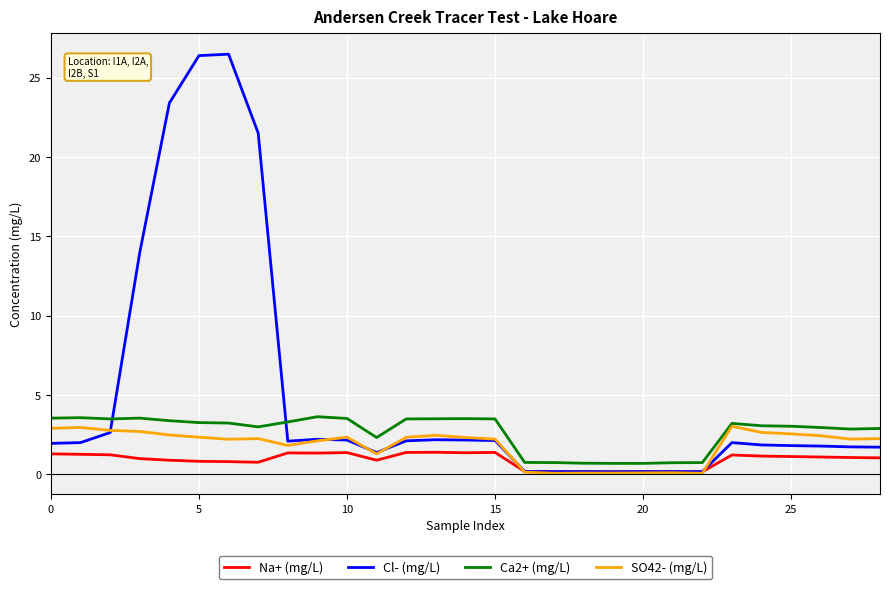

What is the average value of the SO42- (mg/L) series?

1.8